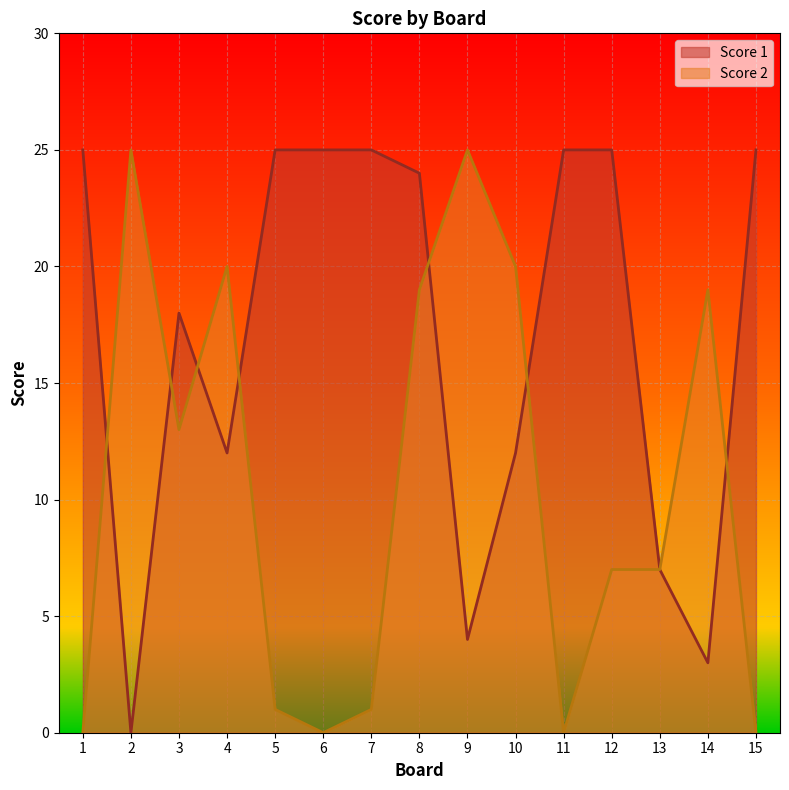

Reading left to right, extract all data points from this chart.

Score 1: 25	0	18	12	25	25	25	24	4	12	25	25	7	3	25
Score 2: 0	25	13	20	1	0	1	19	25	20	0	7	7	19	0